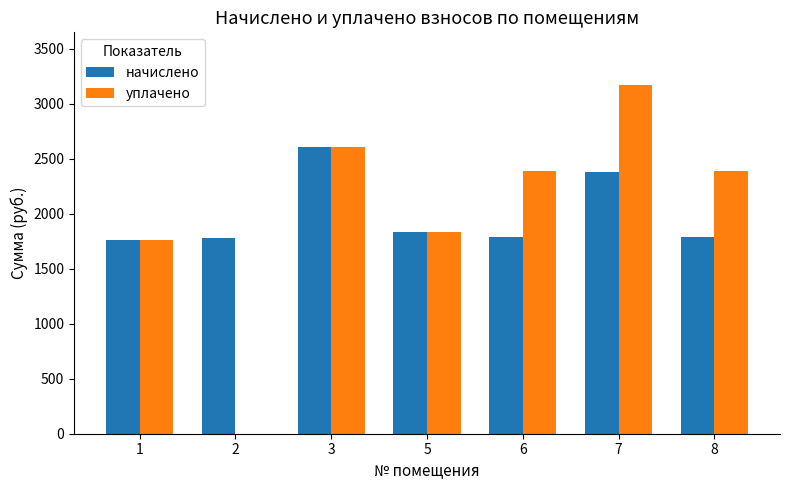

What is the sum of all уплачено values?

14149.6